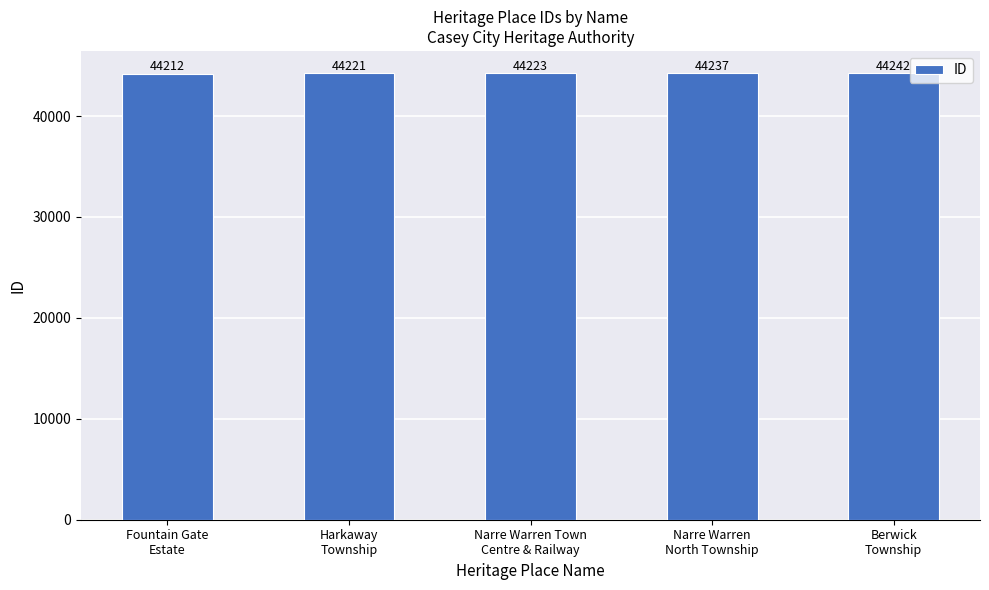

What is the label of the 3rd bar from the left?

Narre Warren Town
Centre & Railway